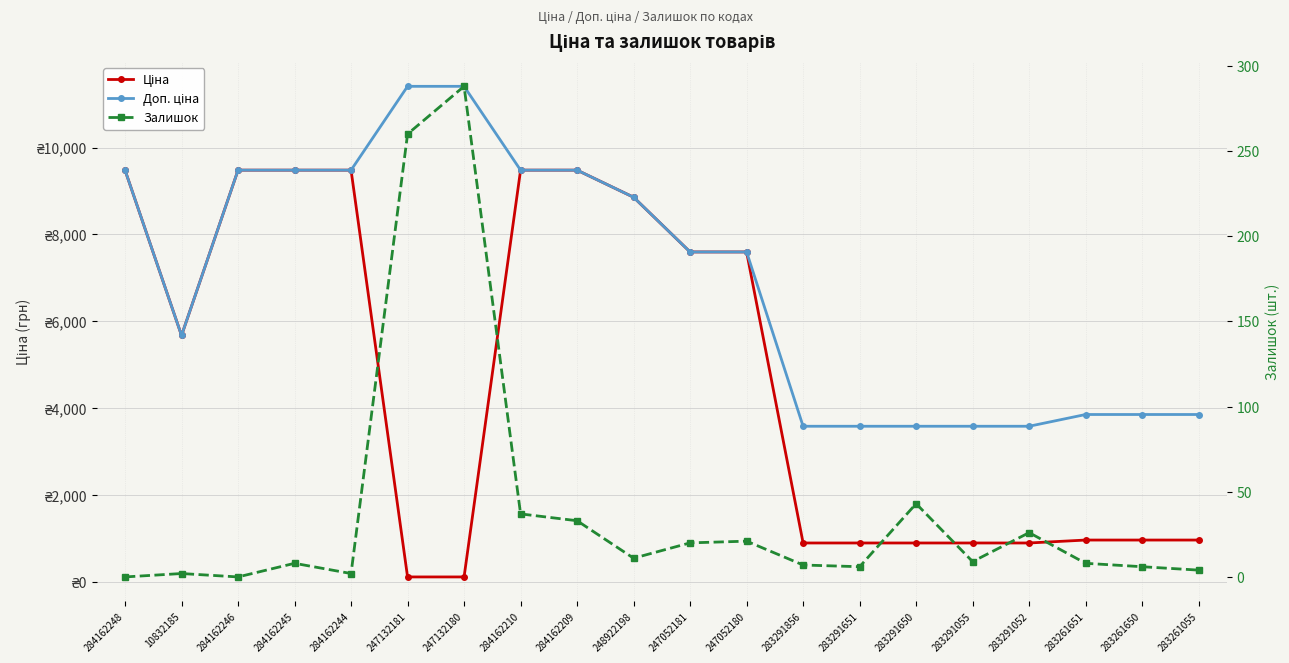

Is the value of Ціна at 284162248 greater than the value of Доп. ціна at 283291055?

Yes